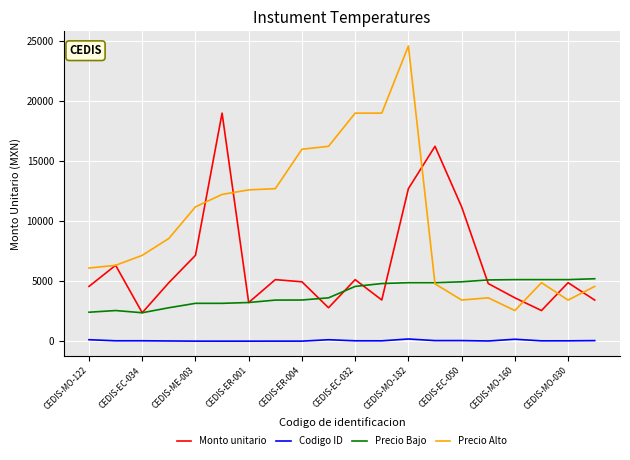

Rank the series by their average value, from highest to lowest.

Precio Alto, Monto unitario, Precio Bajo, Codigo ID